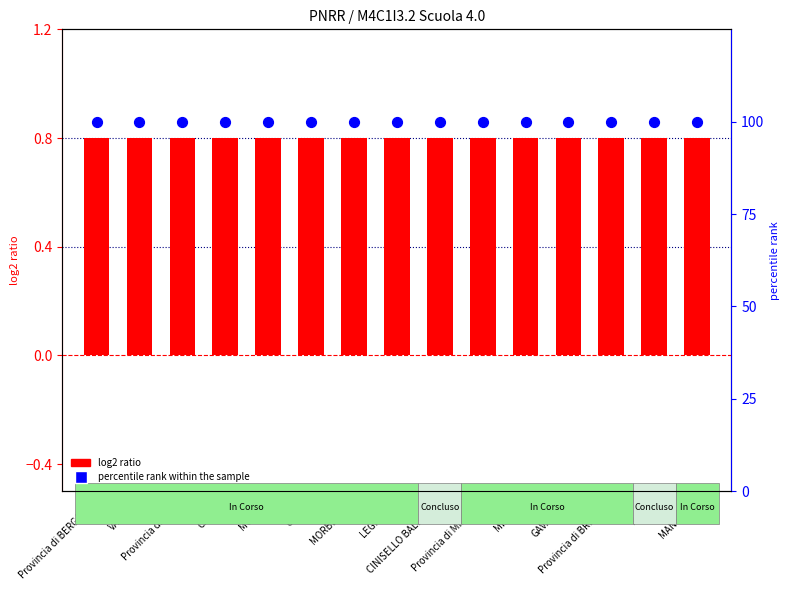

Which series reaches the minimum Y coordinate?

log2 ratio